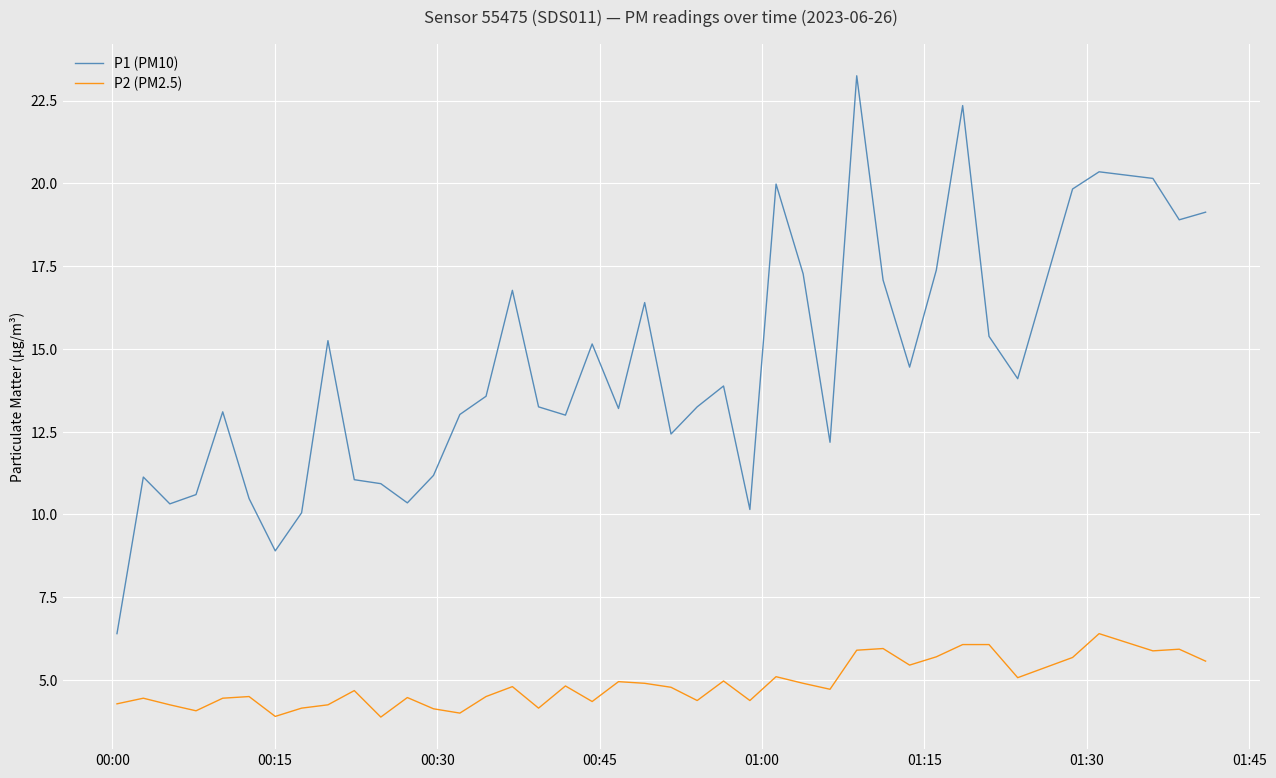

List the series in order of their overall mean, highest first.

P1 (PM10), P2 (PM2.5)